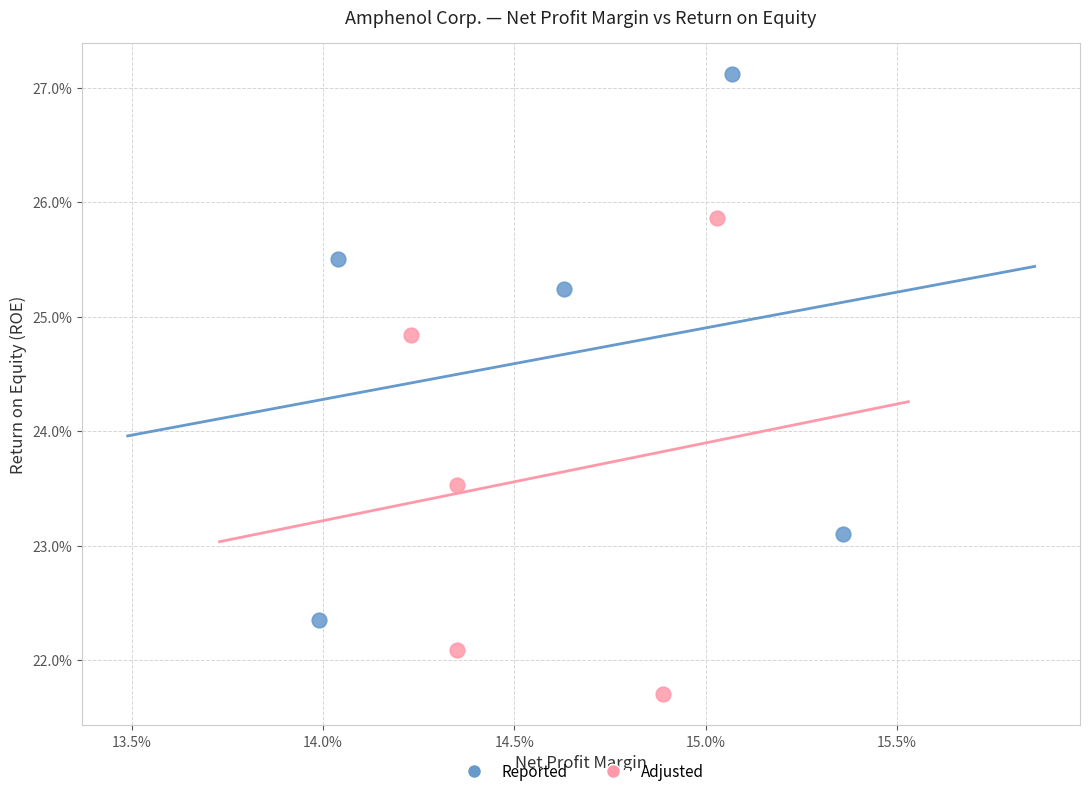

What are all the series names shown in the legend?

Reported, Adjusted